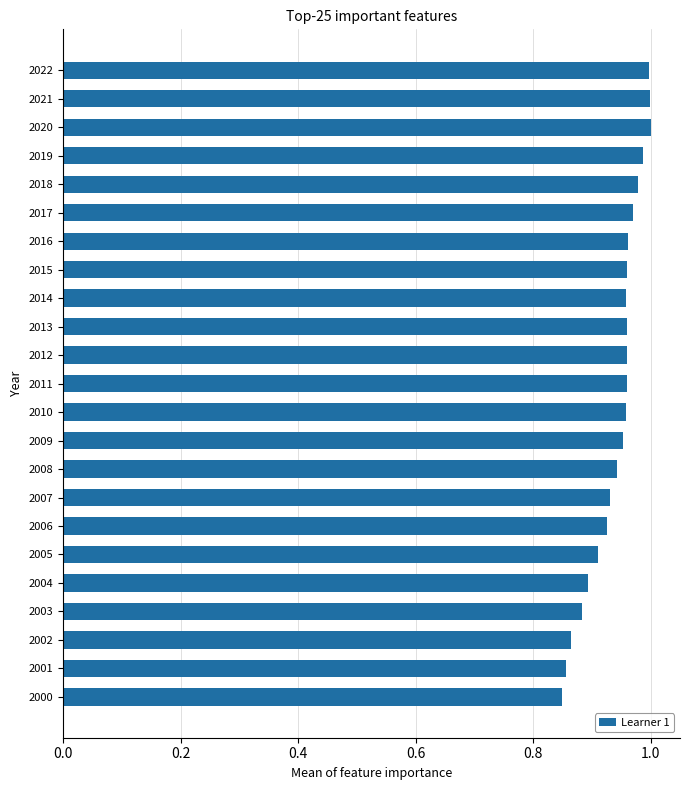

Which has a higher value, 2020 or 2016?

2020